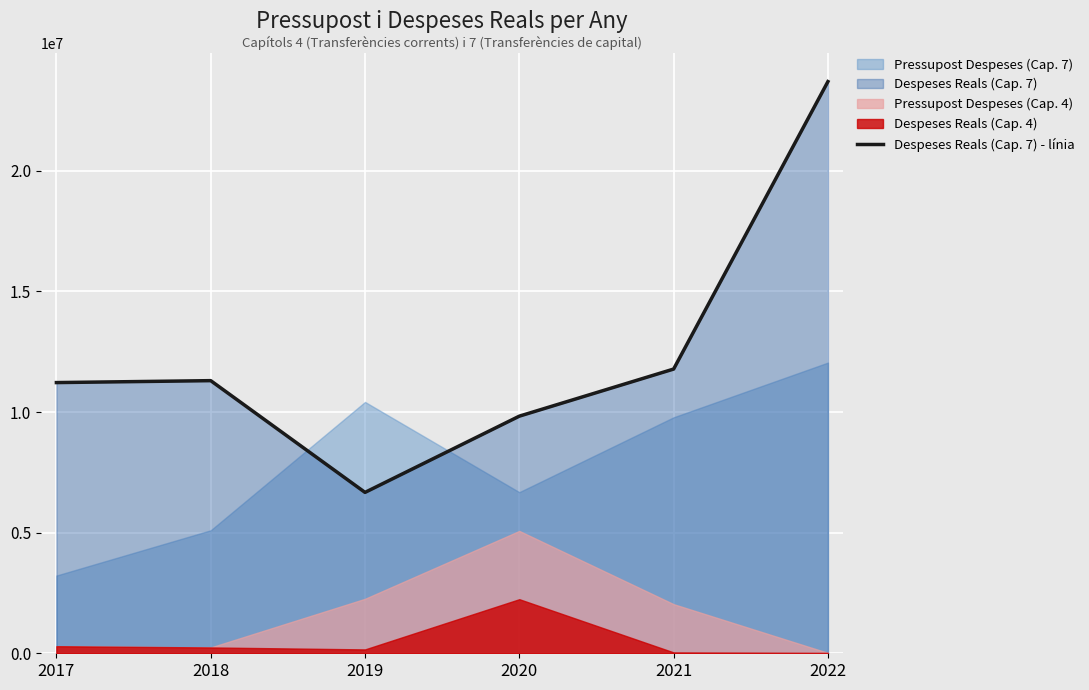

What is the difference between the second highest and second lowest values?

1952964.4